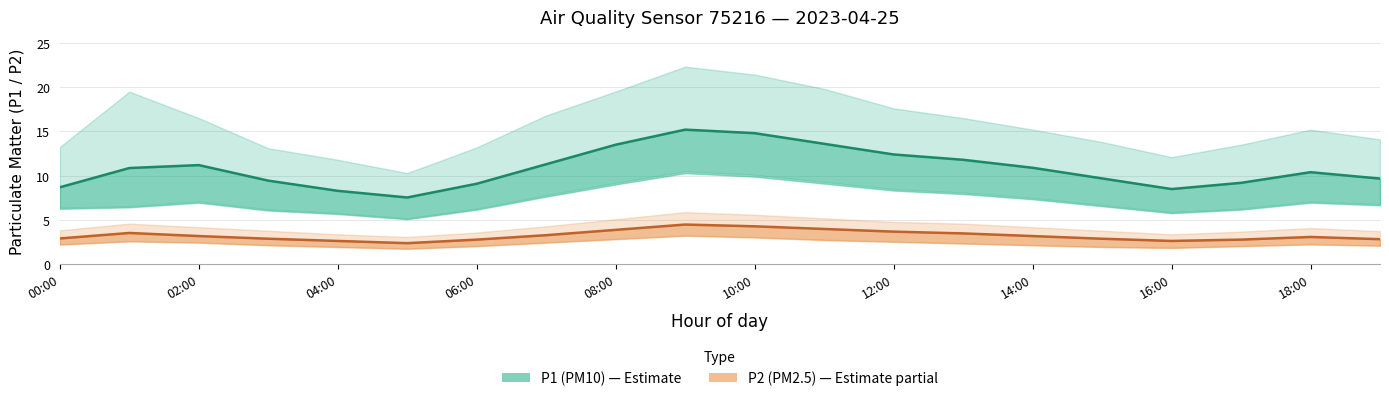

Is it true that P1 (PM10) equals 11.3 at 14:00?

True